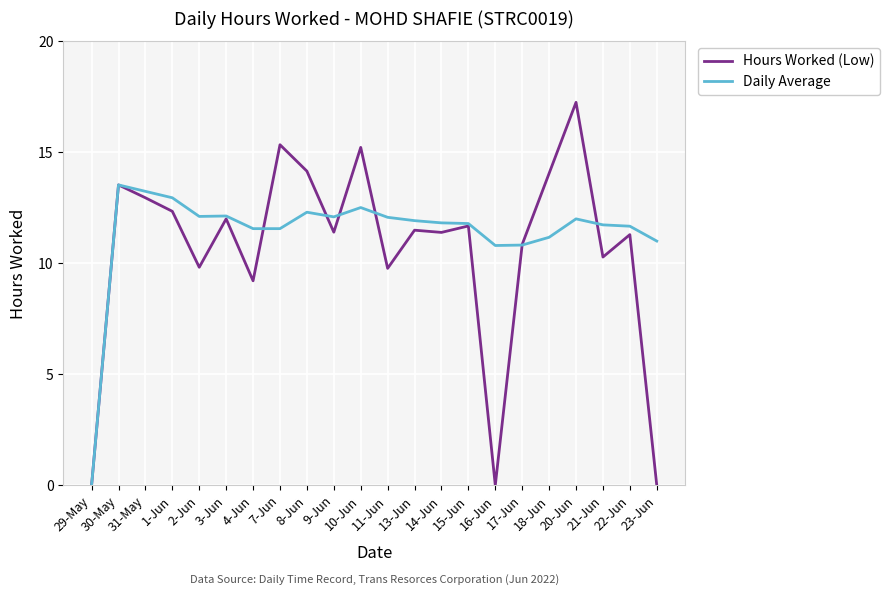

Read the Hours Worked (Low) value at 2-Jun.

9.8